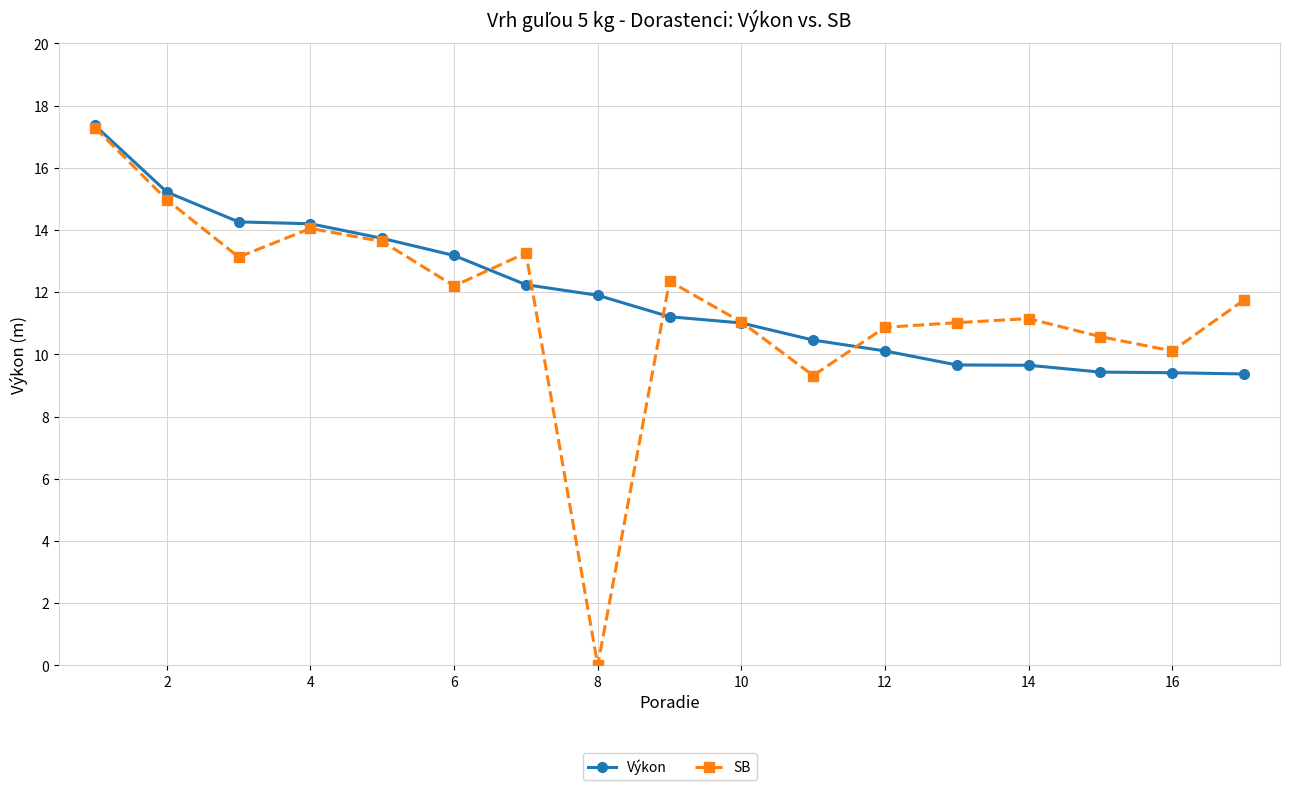

True or false: Výkon and SB cross at least once.

True